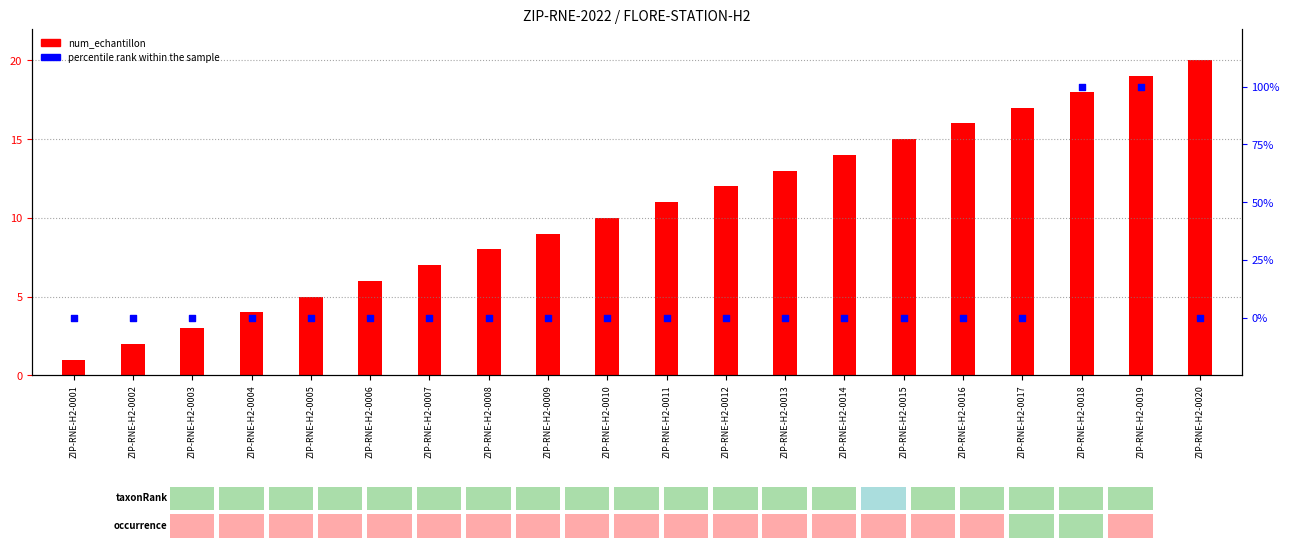

Which series has the widest spread of Y values?

percentile rank within the sample